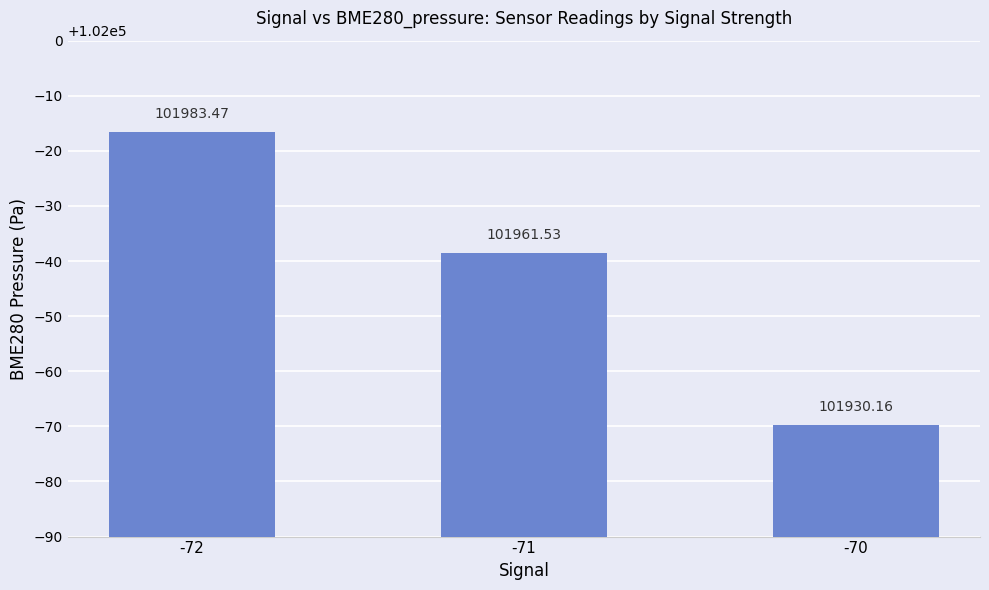

How many values are below 101961?

1